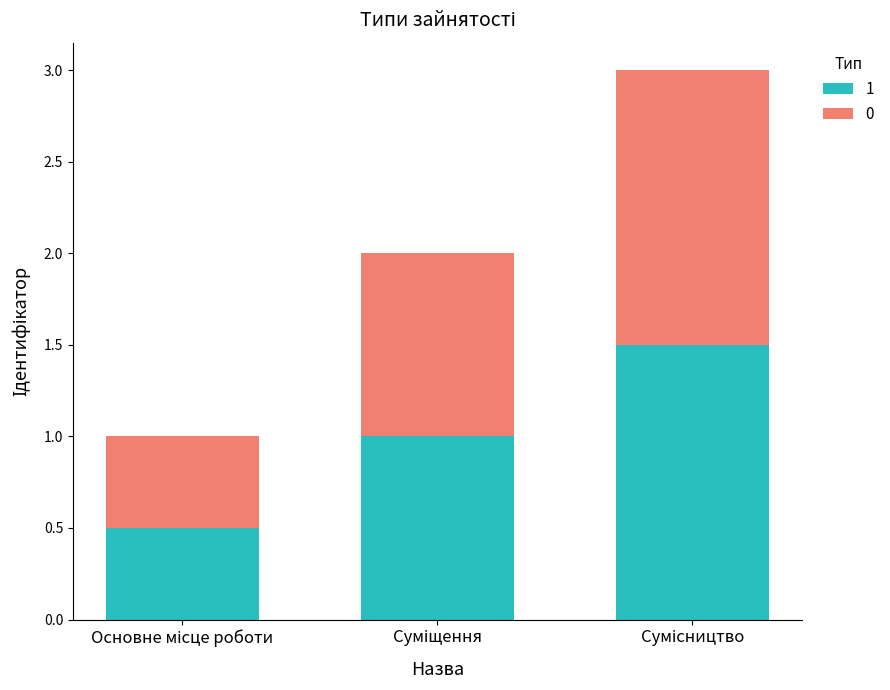

How many bars are there in total?

3